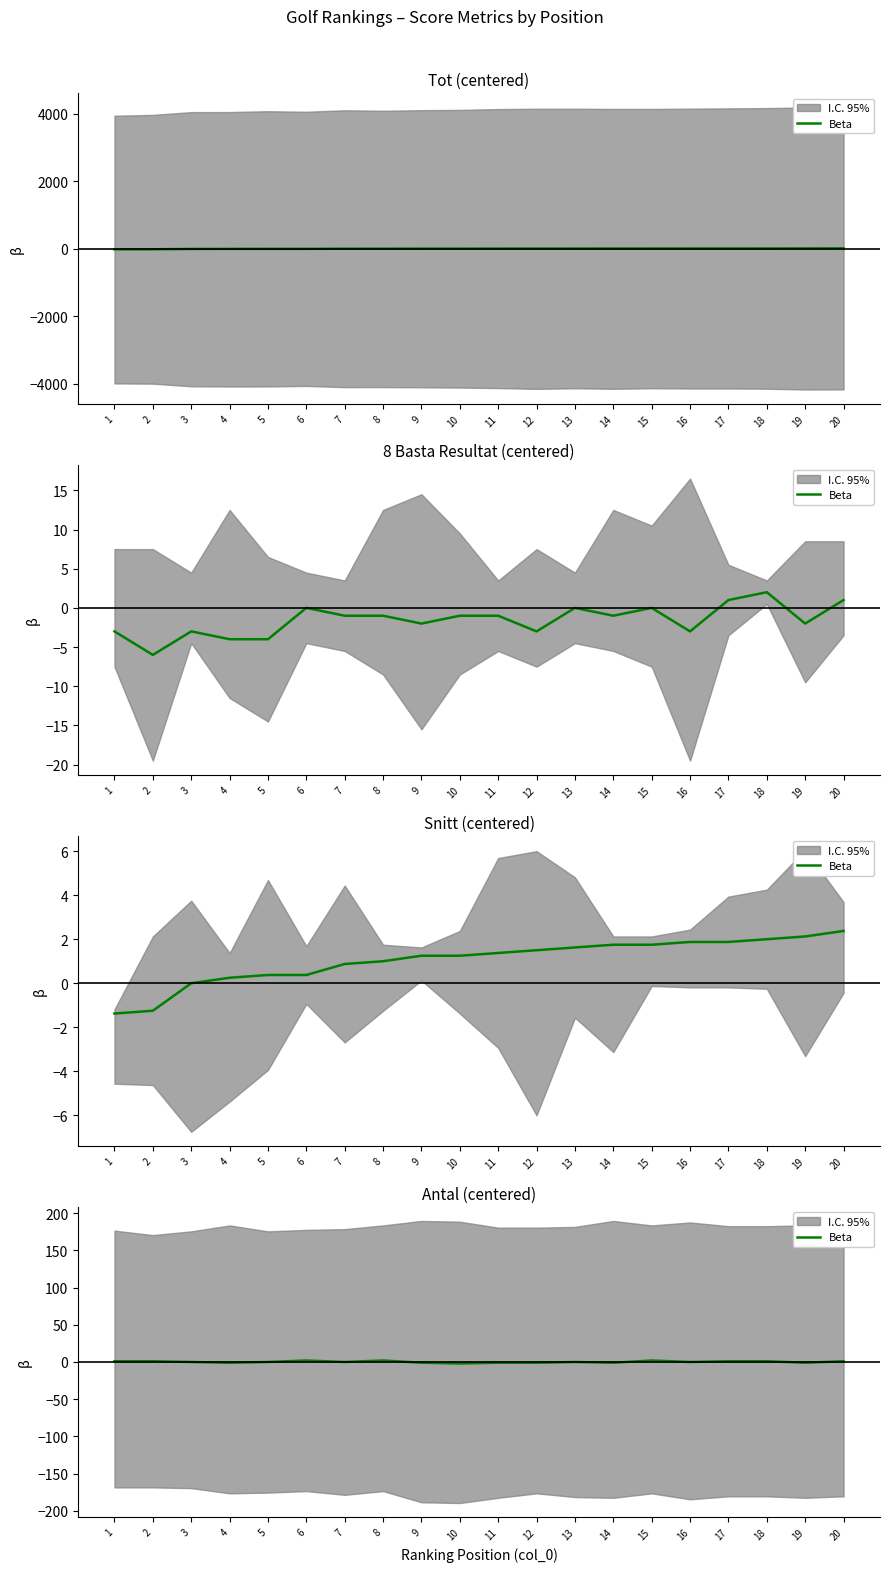

What is the value of the 1st point from the left?

1